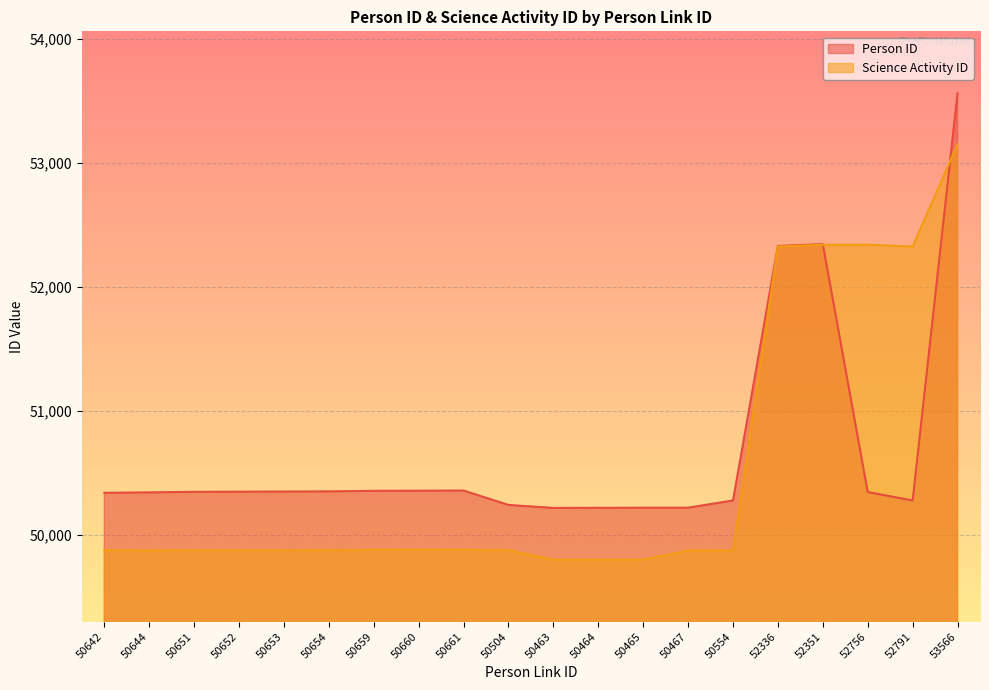

Where does the Person ID series first go above 50350?

50652